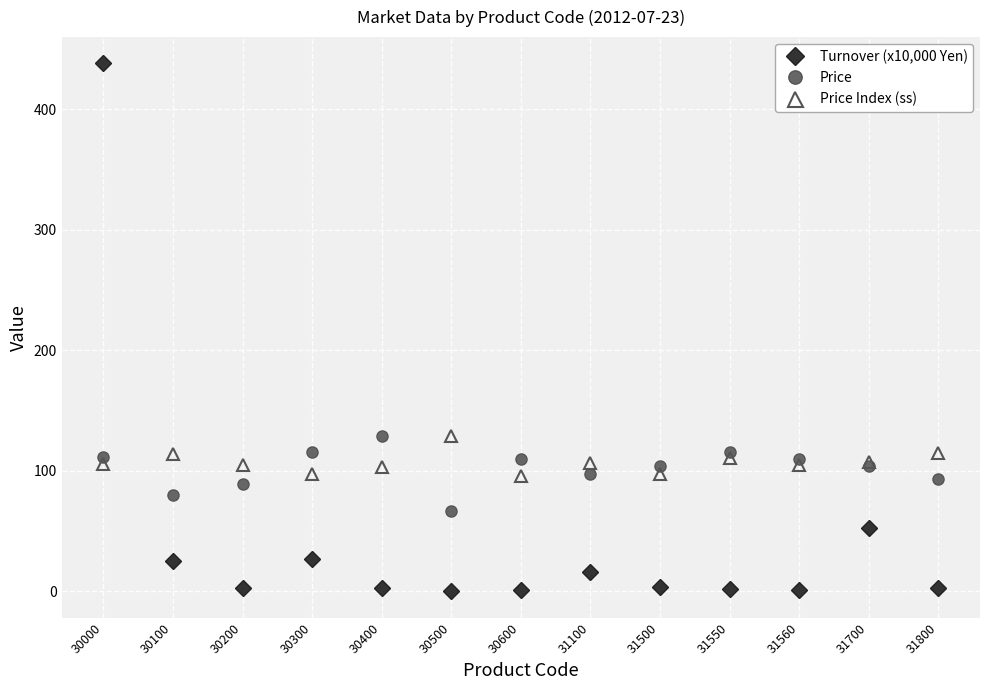

At which label does Price reach its peak?

30400